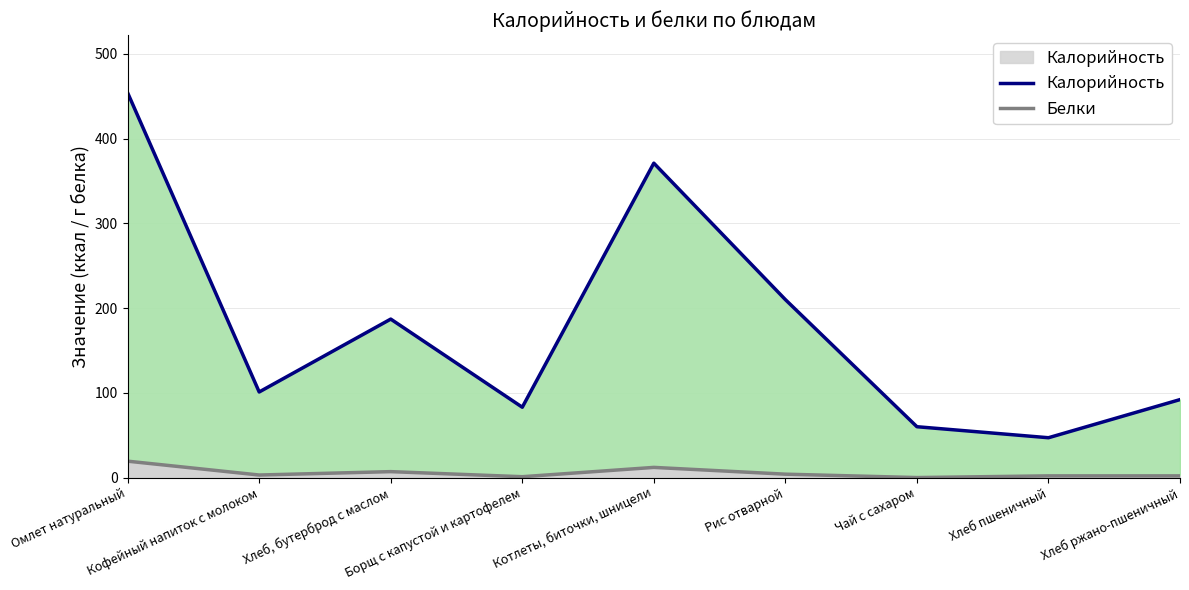

Reading left to right, what are all the values shown in this chart?

Калорийность: 454.0	101.0	187.0	83.0	371.0	210.0	60.0	47.0	92.0
Белки: 19.3	3.0	7.0	1.0	12.0	4.0	0.0	2.0	2.0